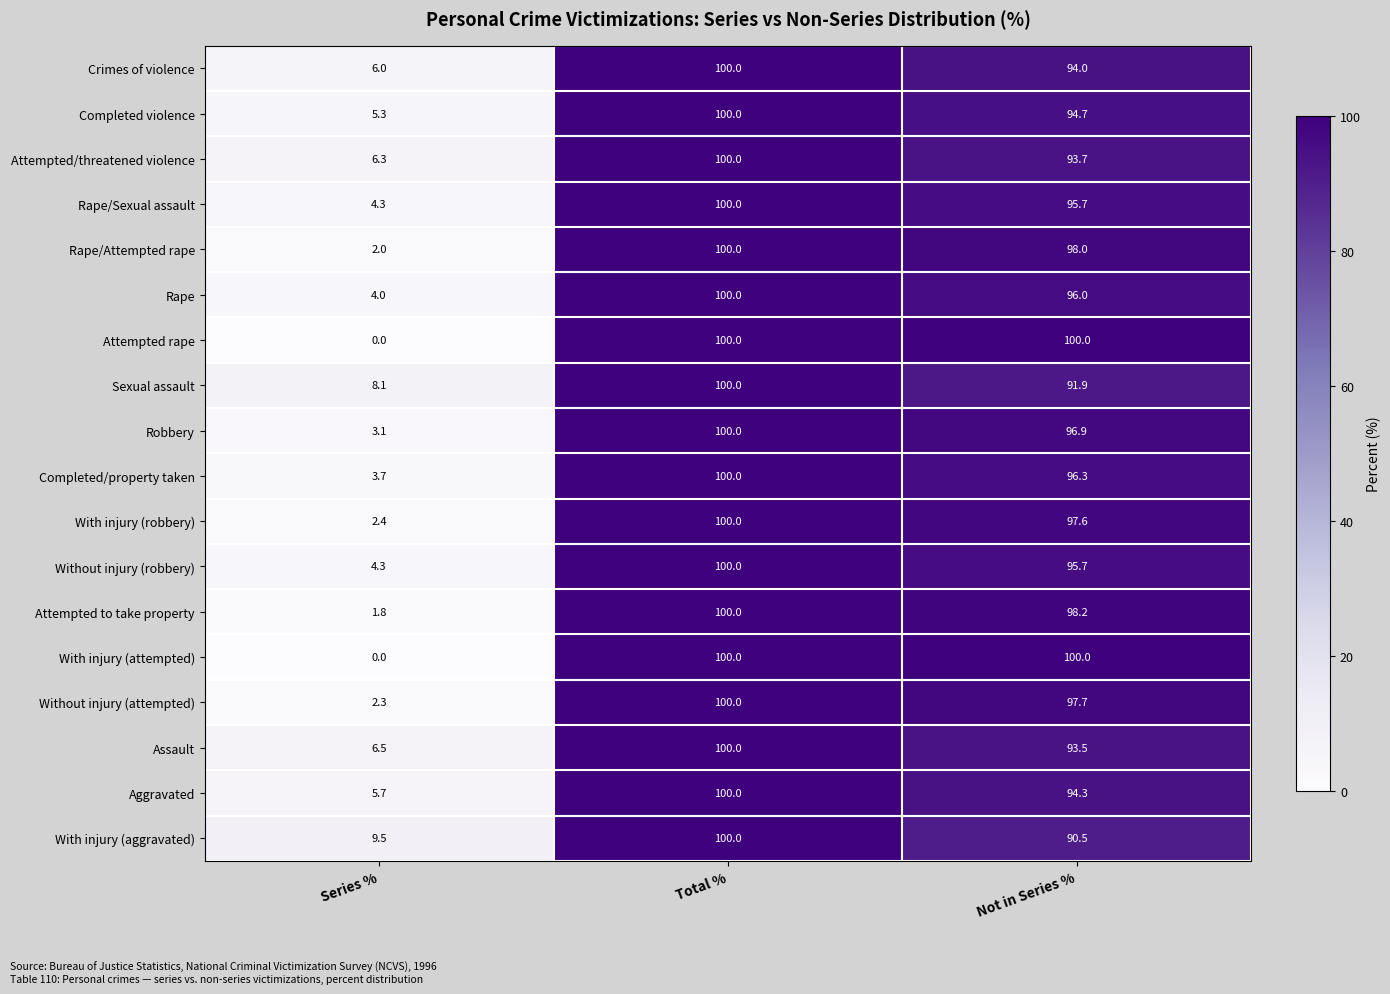

Which category has the lowest value in the With injury (attempted) series?

Series %